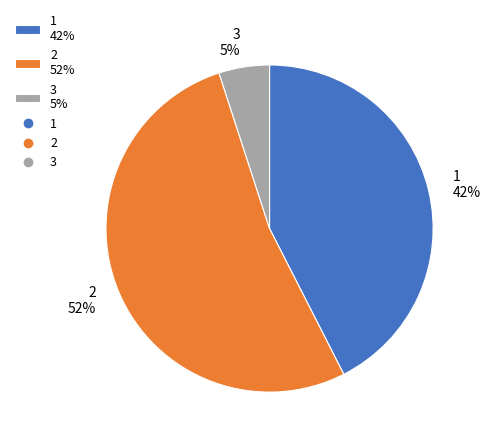

What is the ratio of the value at 1 to the value at 2?

0.8